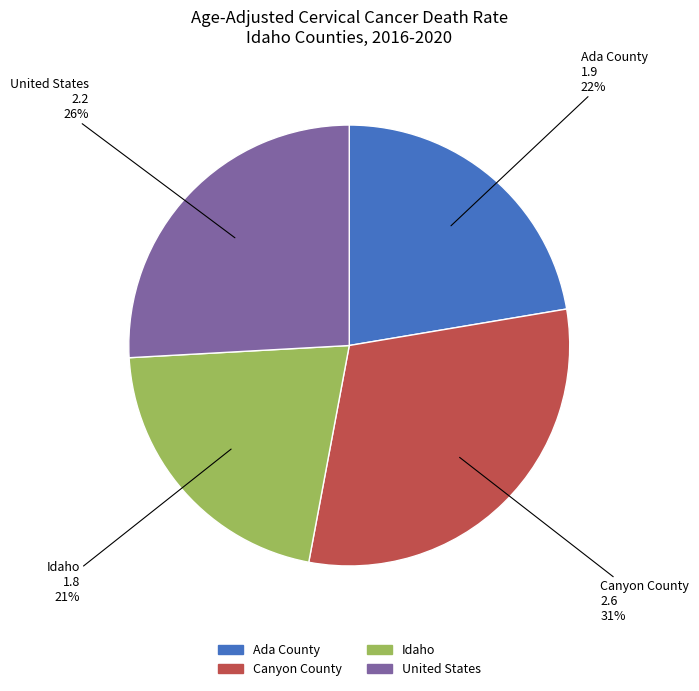

How many segments does this pie chart have?

4